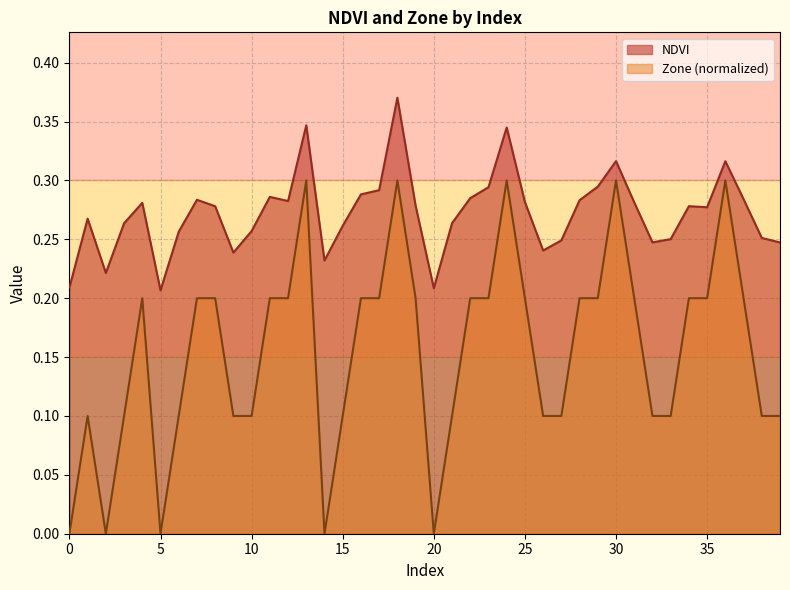

Reading left to right, extract all data points from this chart.

NDVI: 0=0.2	1=0.3	2=0.2	3=0.3	4=0.3	5=0.2	6=0.3	7=0.3	8=0.3	9=0.2	10=0.3	11=0.3	12=0.3	13=0.3	14=0.2	15=0.3	16=0.3	17=0.3	18=0.4	19=0.3	20=0.2	21=0.3	22=0.3	23=0.3	24=0.3	25=0.3	26=0.2	27=0.2	28=0.3	29=0.3	30=0.3	31=0.3	32=0.2	33=0.3	34=0.3	35=0.3	36=0.3	37=0.3	38=0.3	39=0.2
Zone: 0=0.0	1=0.1	2=0.0	3=0.1	4=0.2	5=0.0	6=0.1	7=0.2	8=0.2	9=0.1	10=0.1	11=0.2	12=0.2	13=0.3	14=0.0	15=0.1	16=0.2	17=0.2	18=0.3	19=0.2	20=0.0	21=0.1	22=0.2	23=0.2	24=0.3	25=0.2	26=0.1	27=0.1	28=0.2	29=0.2	30=0.3	31=0.2	32=0.1	33=0.1	34=0.2	35=0.2	36=0.3	37=0.2	38=0.1	39=0.1